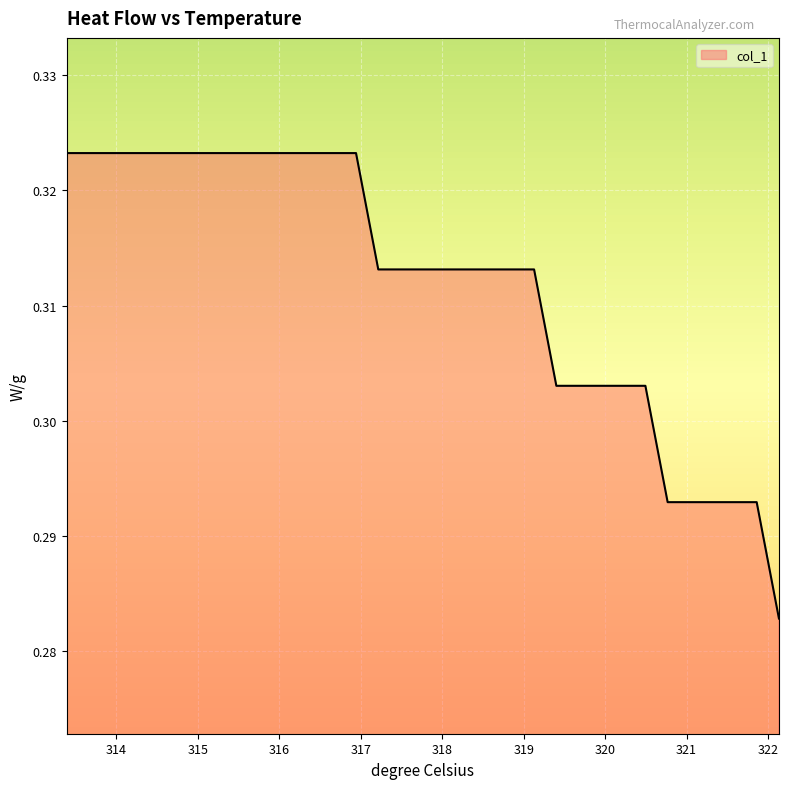

Is this an area chart (filled region under the line)?

Yes